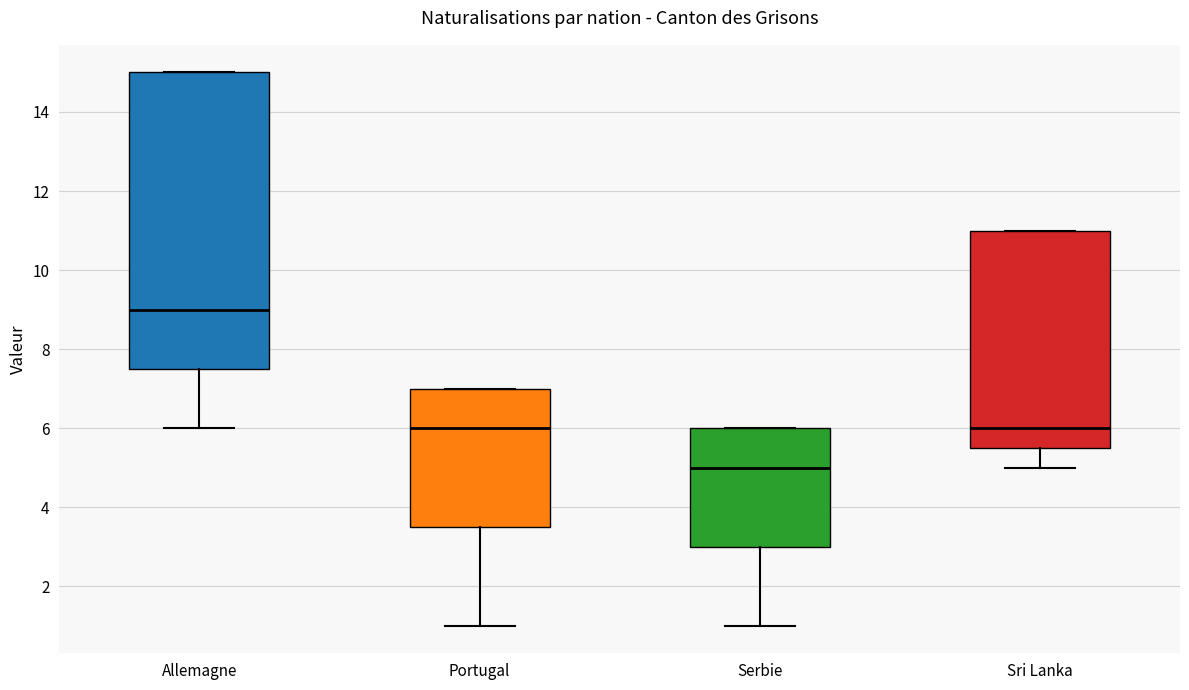

Where is the upper edge of the box for Allemagne on the y-axis? The values are not printed on the chart, so give them approximately, as read against the axis.

15.0